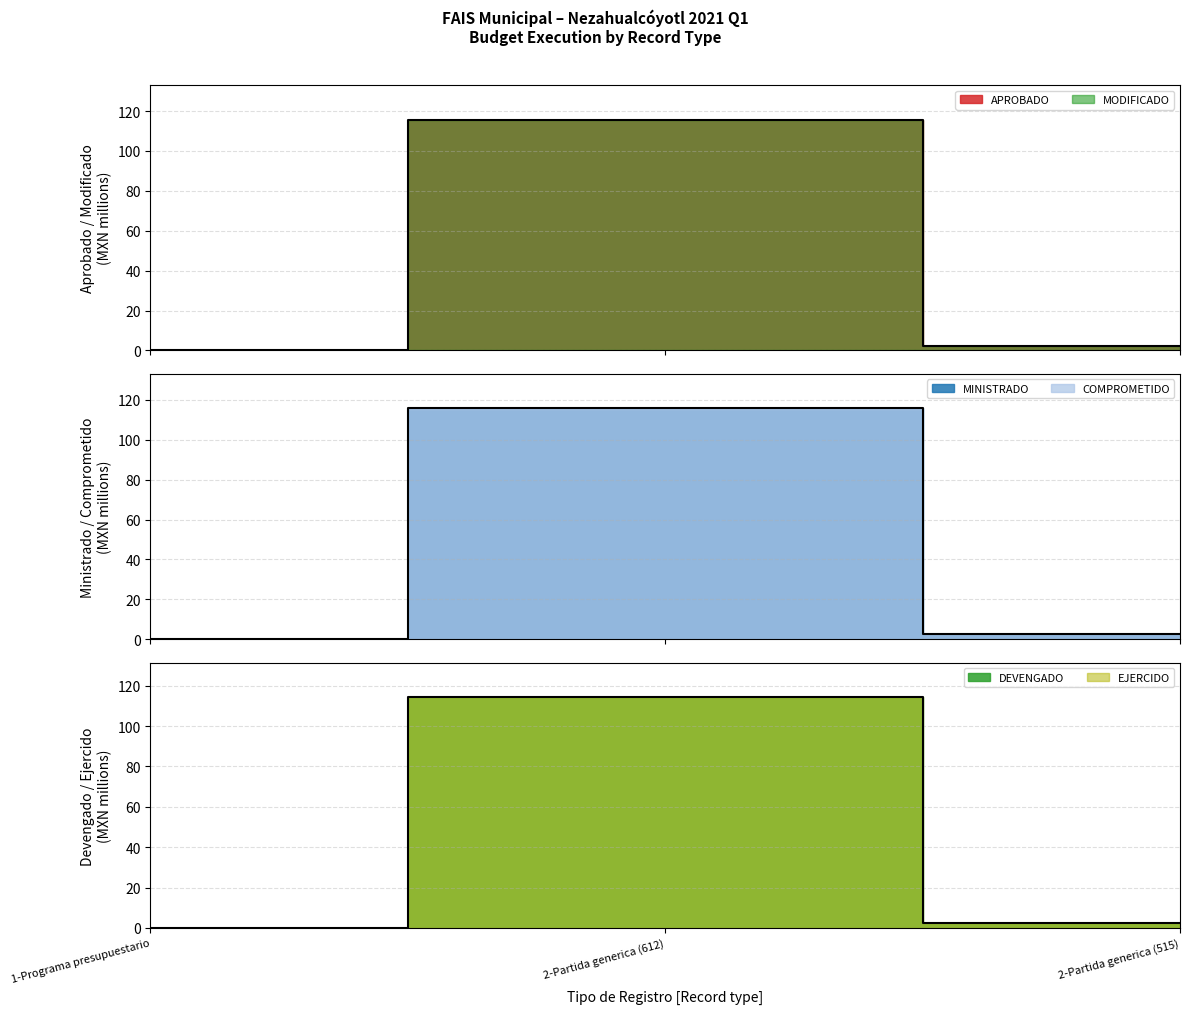

What is the maximum value for MODIFICADO?

115.7